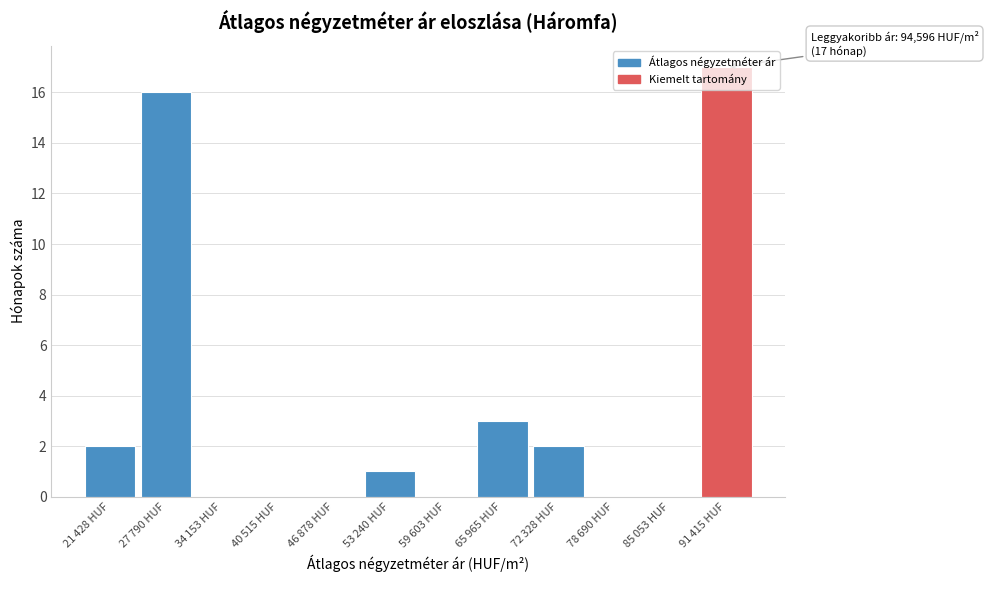

What is the maximum value shown in the chart?

17